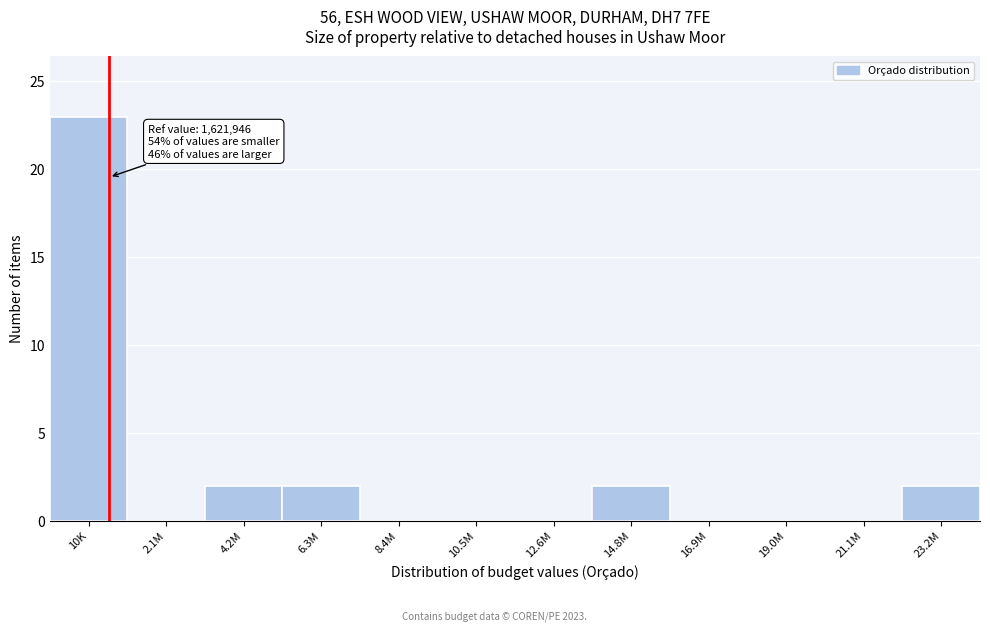

Reading right to left, extract all data points from this chart.

23.2M=2	21.1M=0	19.0M=0	16.9M=0	14.8M=2	12.6M=0	10.5M=0	8.4M=0	6.3M=2	4.2M=2	2.1M=0	10K=23